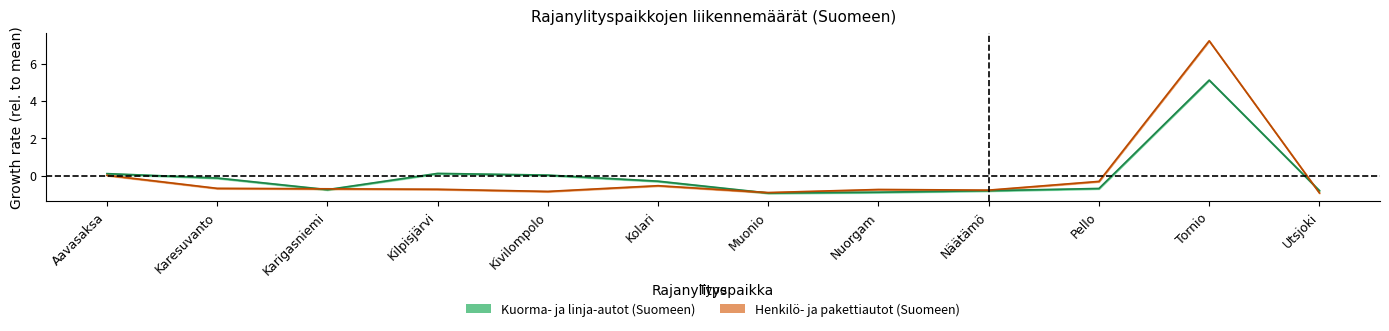

Reading right to left, list all the values displayed in this chart.

Kuorma- ja linja-autot (Suomeen): -0.8	5.1	-0.7	-0.8	-0.9	-0.9	-0.3	0.0	0.1	-0.8	-0.1	0.1
Henkilö- ja pakettiautot (Suomeen): -0.9	7.2	-0.3	-0.8	-0.7	-0.9	-0.5	-0.9	-0.7	-0.7	-0.7	0.0